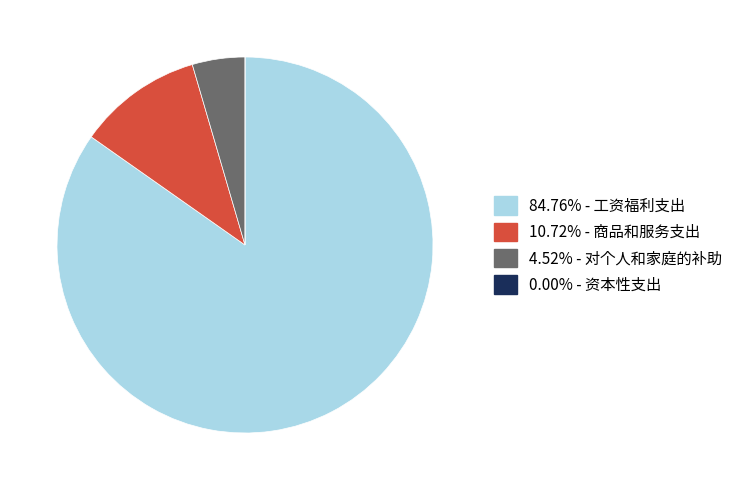

Is there a majority slice in this chart?

Yes